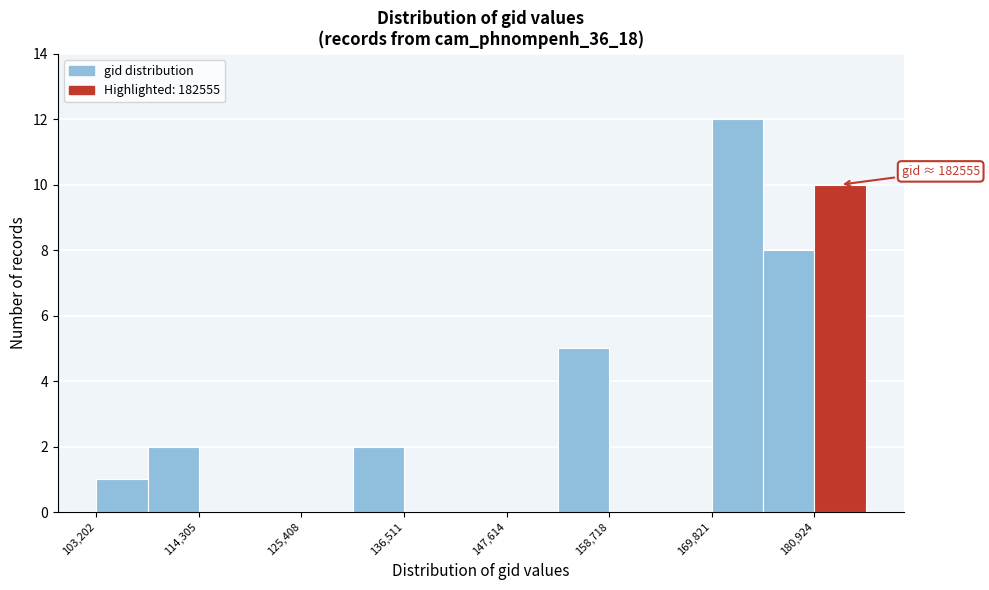

Around what value on the x-axis is the tallest bar? Give the approximate position of its centre, as read against the axis.

172000